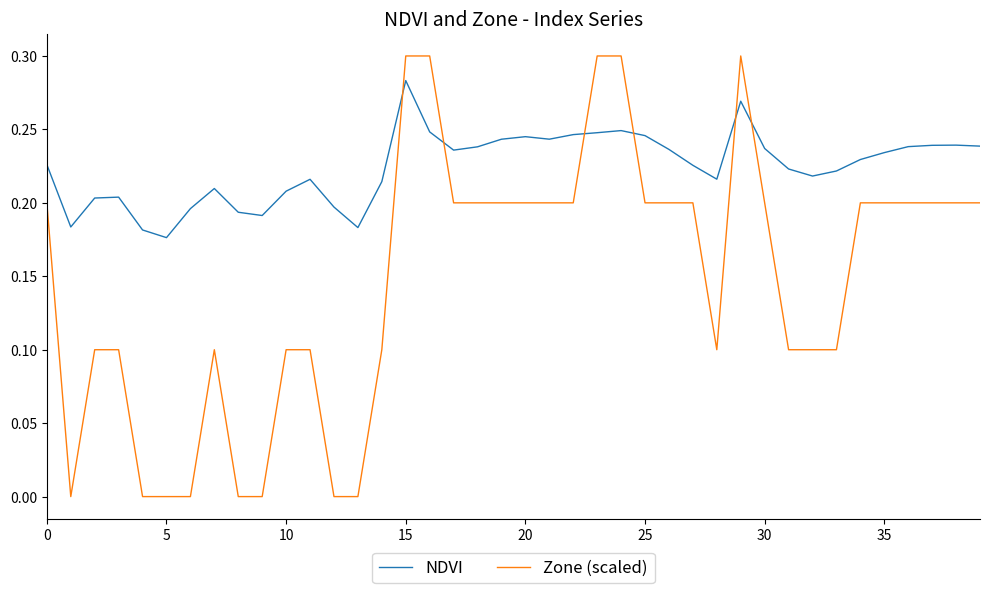

Rank the series by their maximum value, from lowest to highest.

NDVI, Zone (scaled)